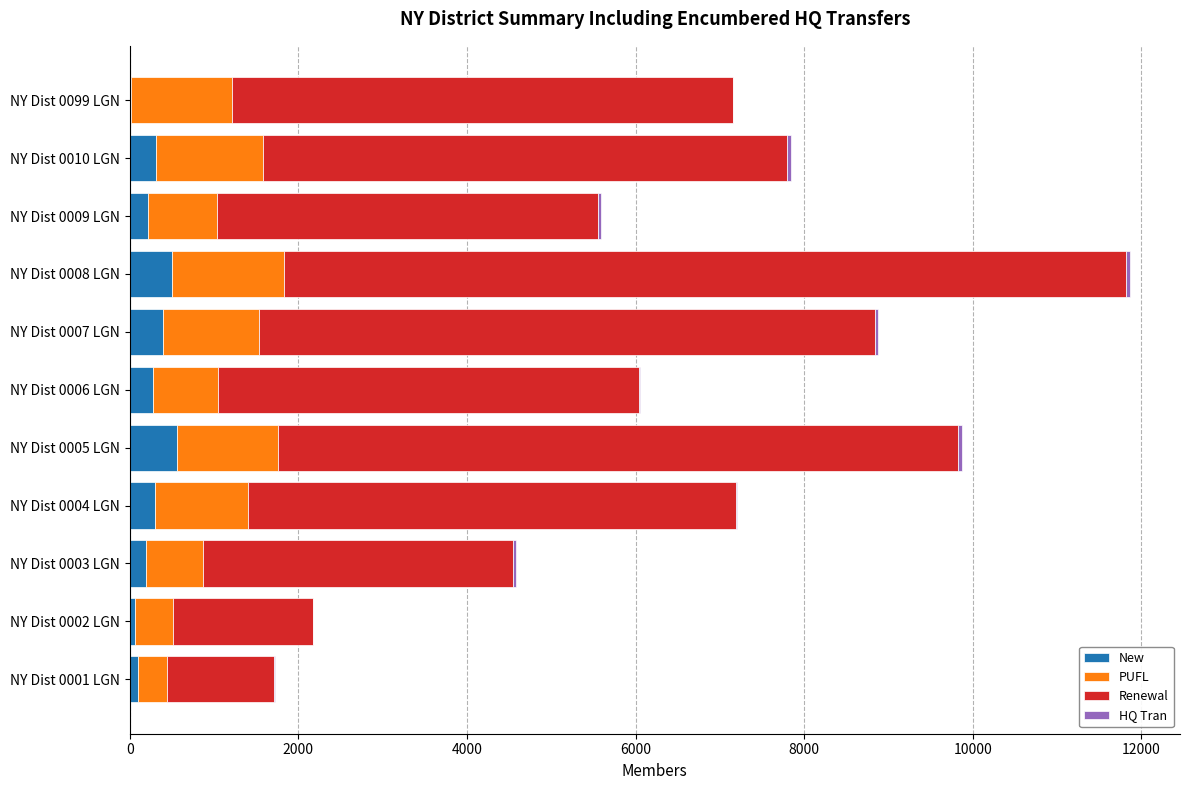

What is the maximum value for New?

561